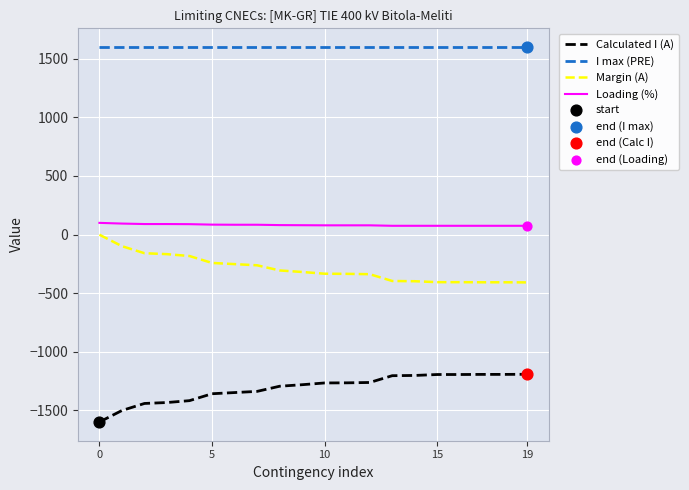

What is the difference between the maximum and minimum values in the Calculated I (A) series?

407